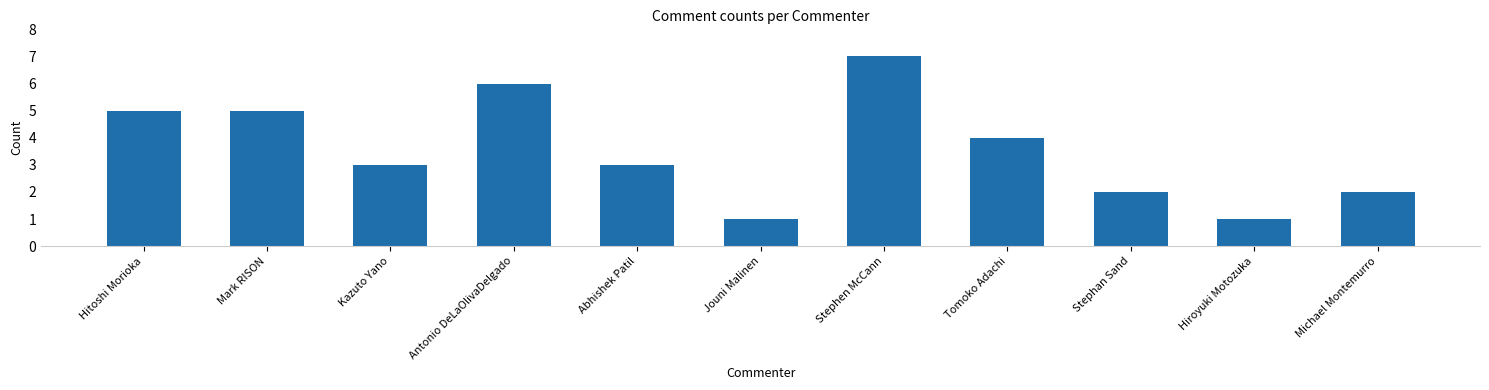

The chart shows a value of 3 at Abhishek Patil. True or false?

True